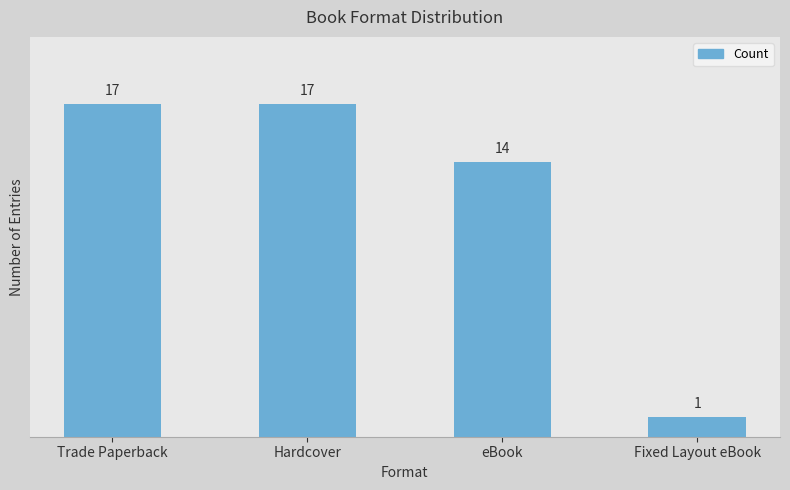

What is the label of the 4th bar from the left?

Fixed Layout eBook